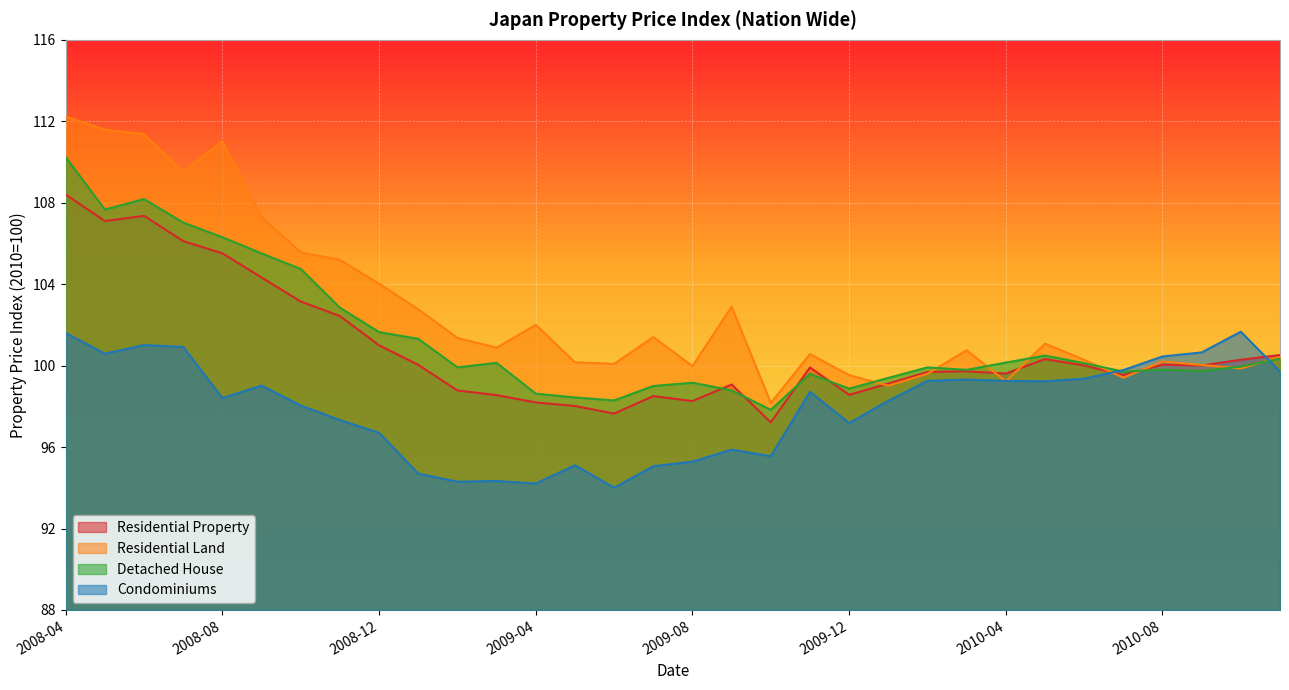

List the series in order of their peak value, highest first.

Residential Land, Detached House, Residential Property, Condominiums